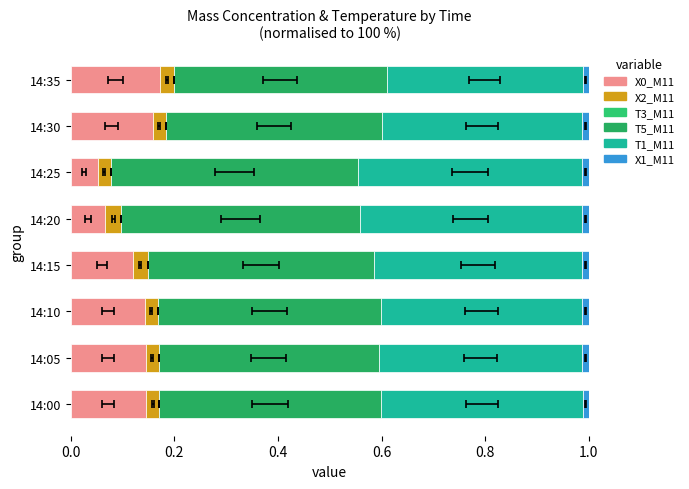

At how many categories does at least one series exceed 0?

8